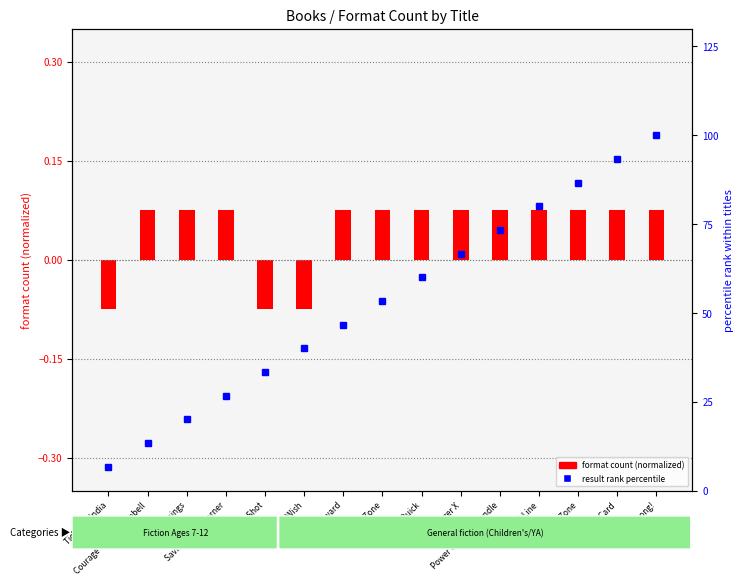

Where does the result rank percentile series first go above 53?

End Zone